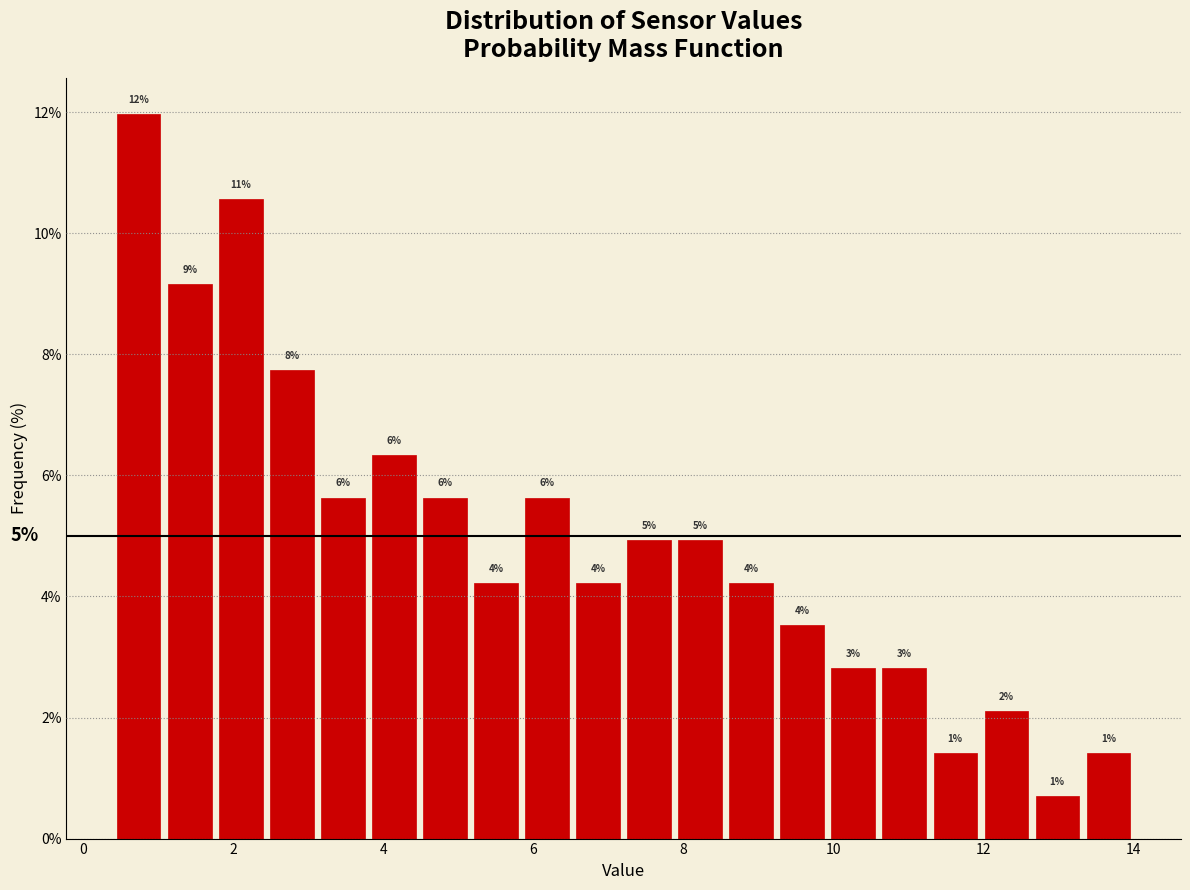

Read against the x-axis, roughly where is the centre of the tallest bar?

0.8